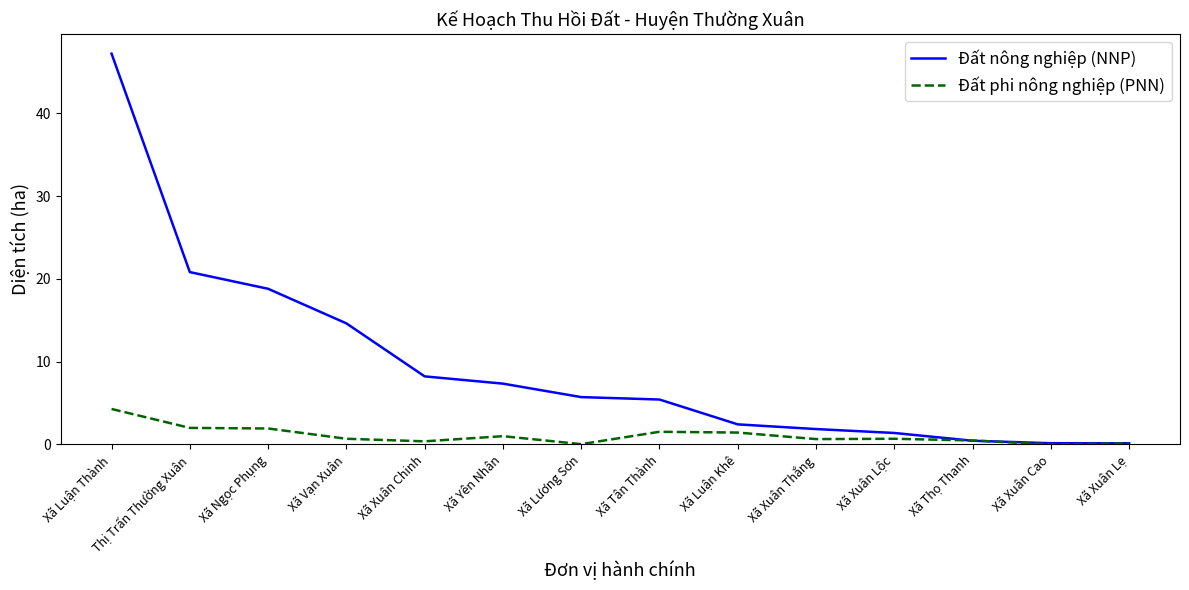

The Đất nông nghiệp (NNP) series shows 0.4 at Xã Thọ Thanh. True or false?

True